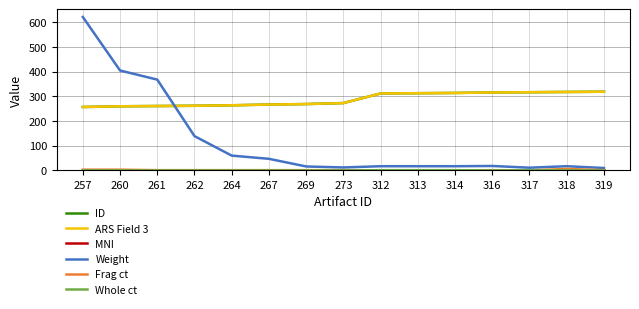

Does the chart display data point markers on the line(s)?

No